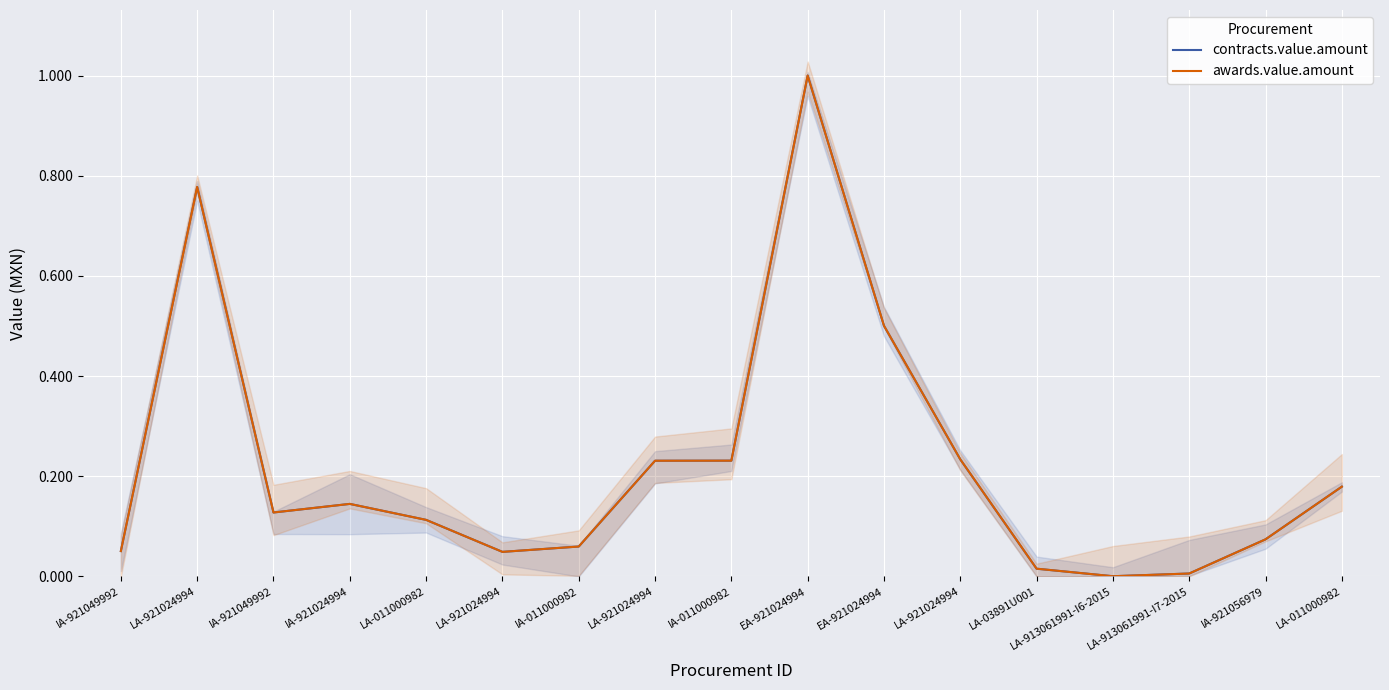

The value of awards.value.amount at LA-03891U001 is 0.0. True or false?

True